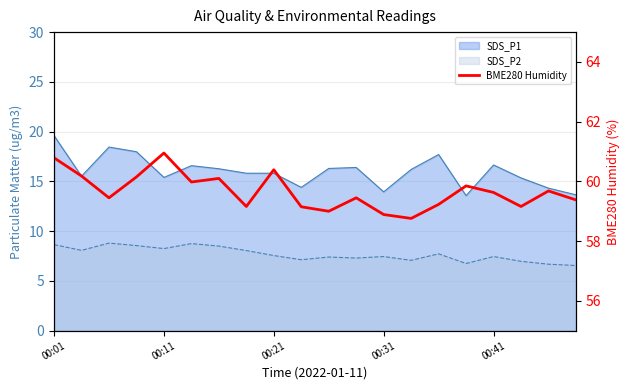

What is the average value?

59.7